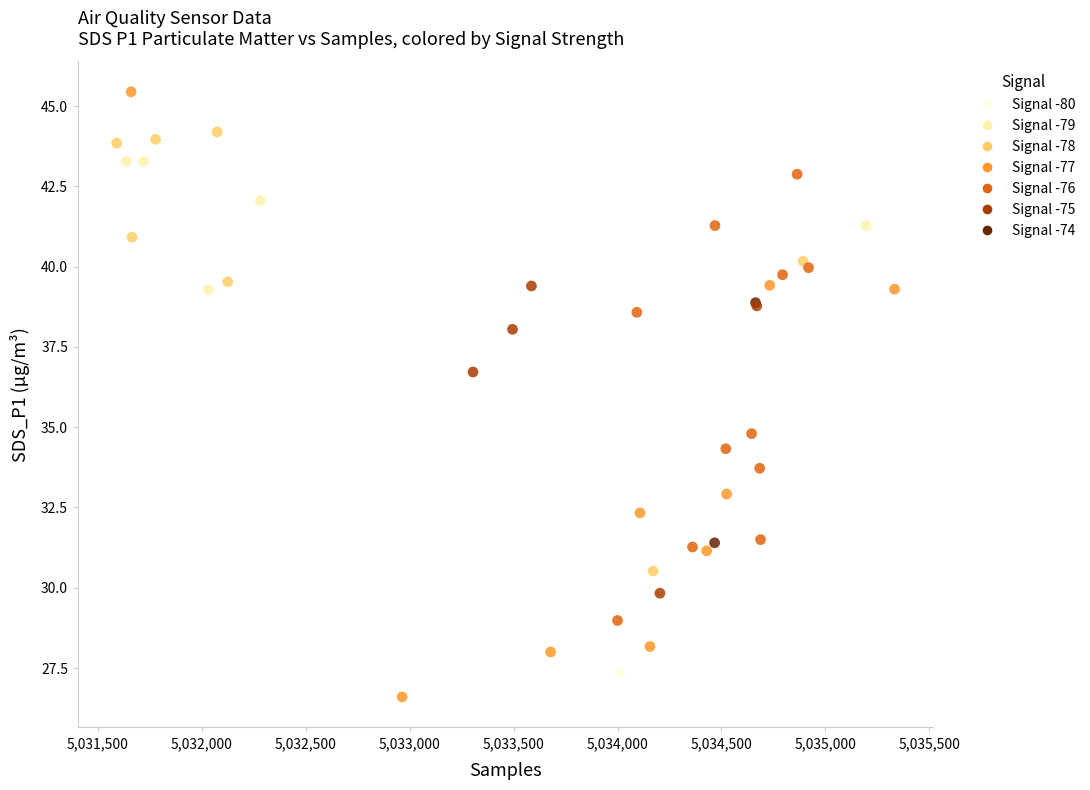

What Y value in the scatter plot is closest to 36?

36.7